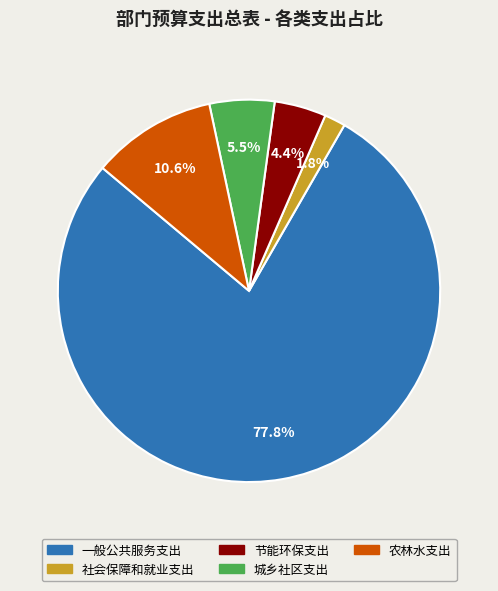

How many slices are in this pie chart?

5